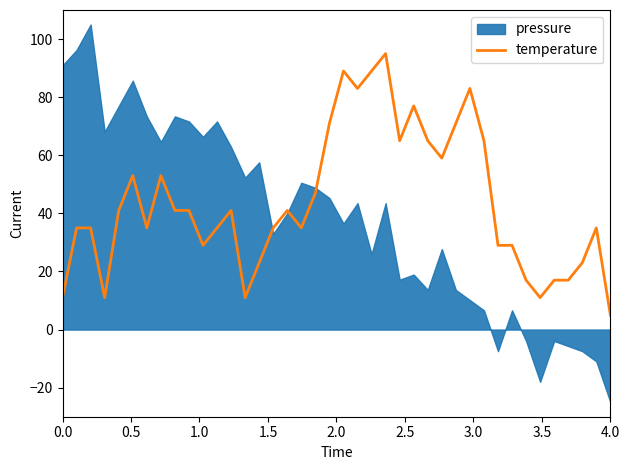

How many interior local valleys (lower than both neighbors) does the data have?

9